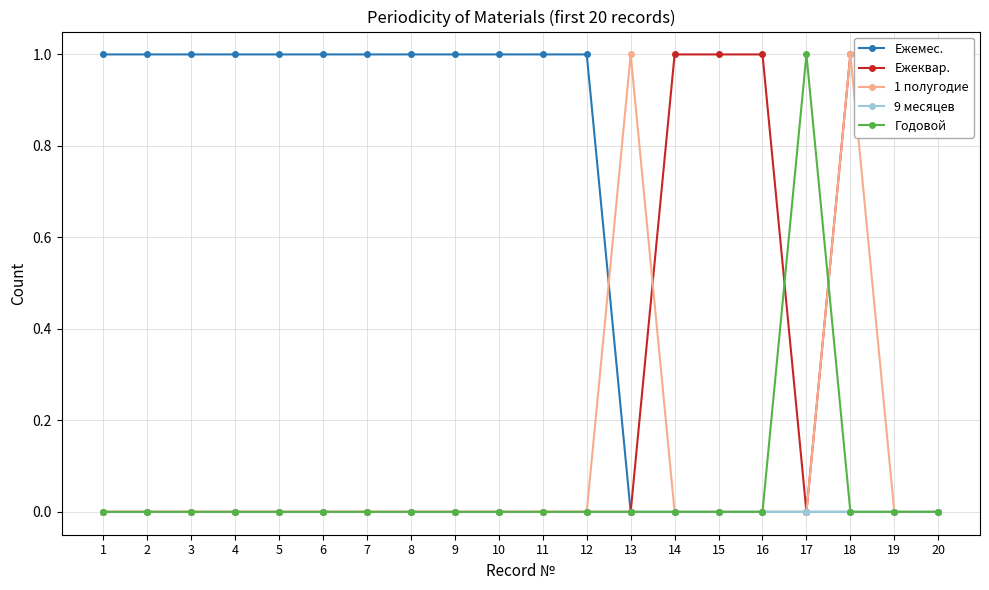

How many data points does each series have?

20